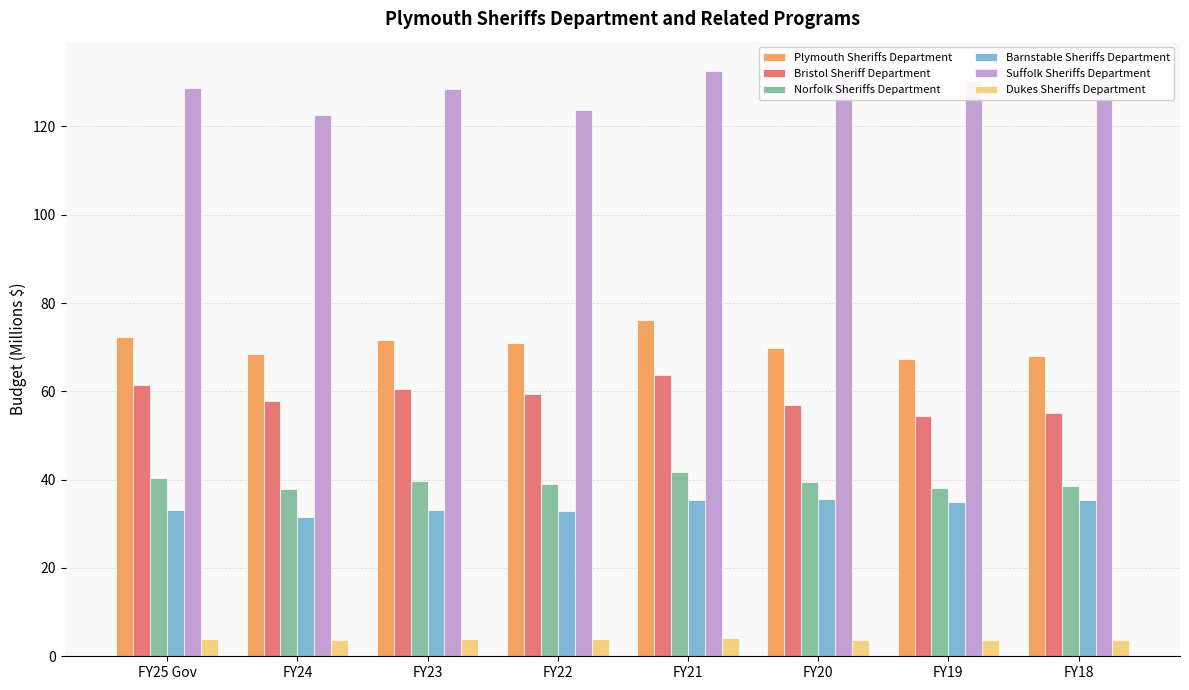

True or false: Bristol Sheriff Department has a value of 104.5 at FY25 Gov.

False